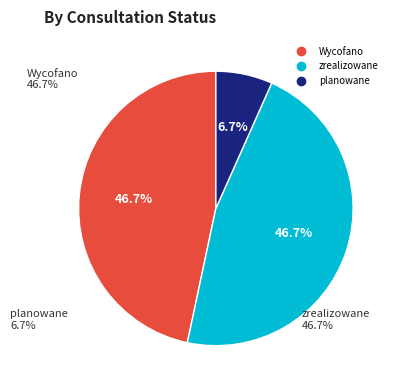

Is there a majority slice in this chart?

No